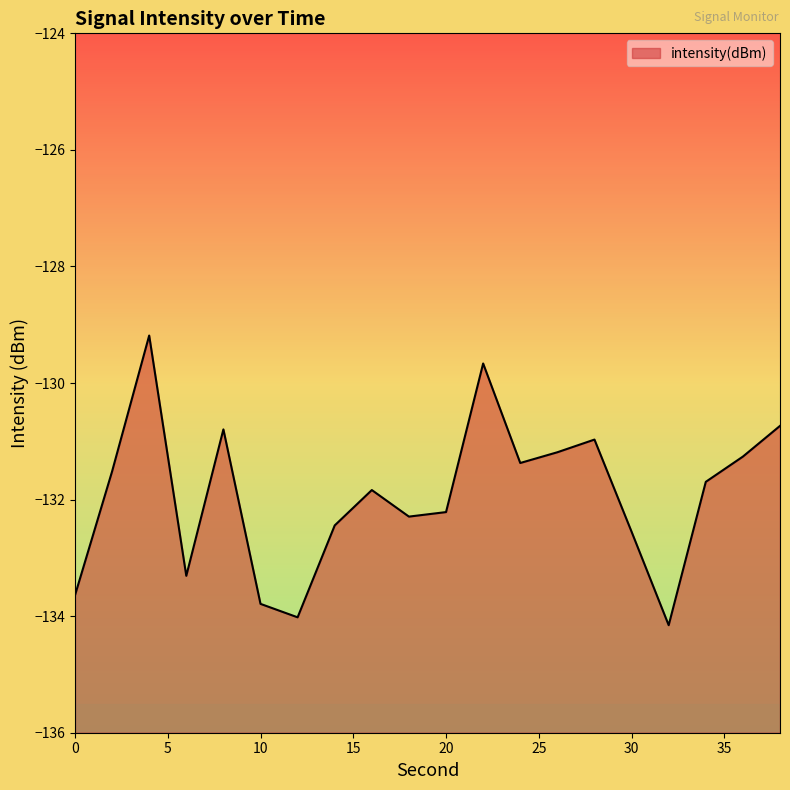

What is the change in value from 6 to 26?

+2.1